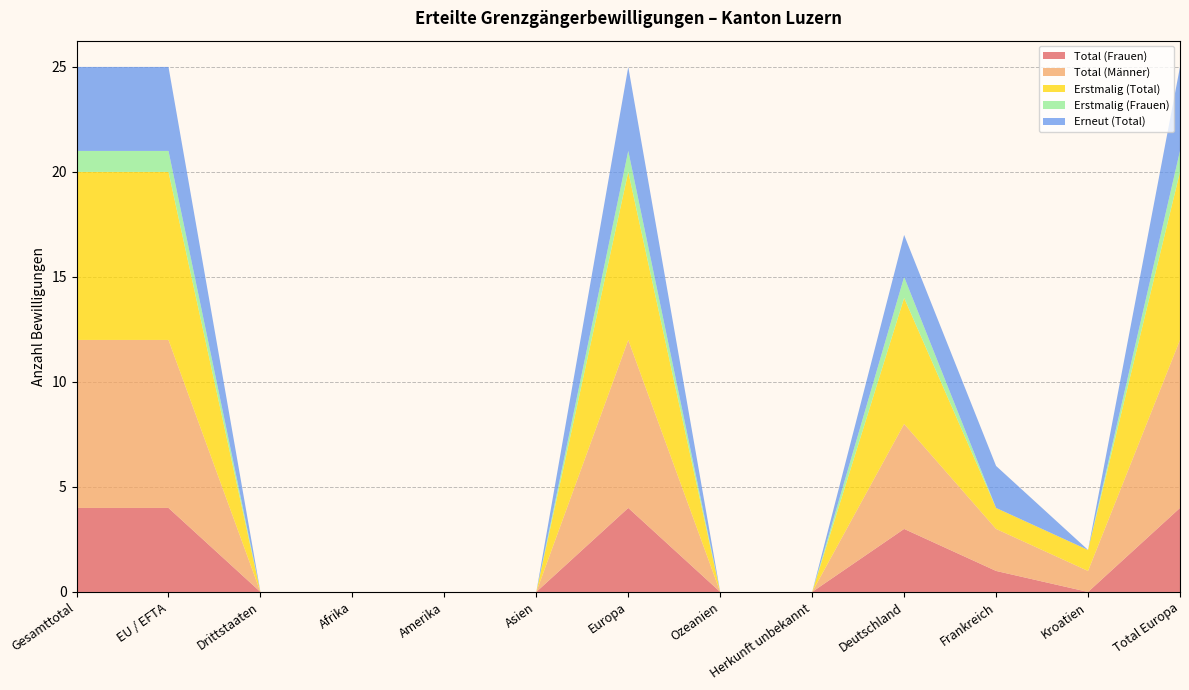

Reading left to right, list all the values displayed in this chart.

Total (Frauen): 4	4	0	0	0	0	4	0	0	3	1	0	4
Total (Männer): 8	8	0	0	0	0	8	0	0	5	2	1	8
Erstmalig (Total): 8	8	0	0	0	0	8	0	0	6	1	1	8
Erstmalig (Frauen): 1	1	0	0	0	0	1	0	0	1	0	0	1
Erneut (Total): 4	4	0	0	0	0	4	0	0	2	2	0	4